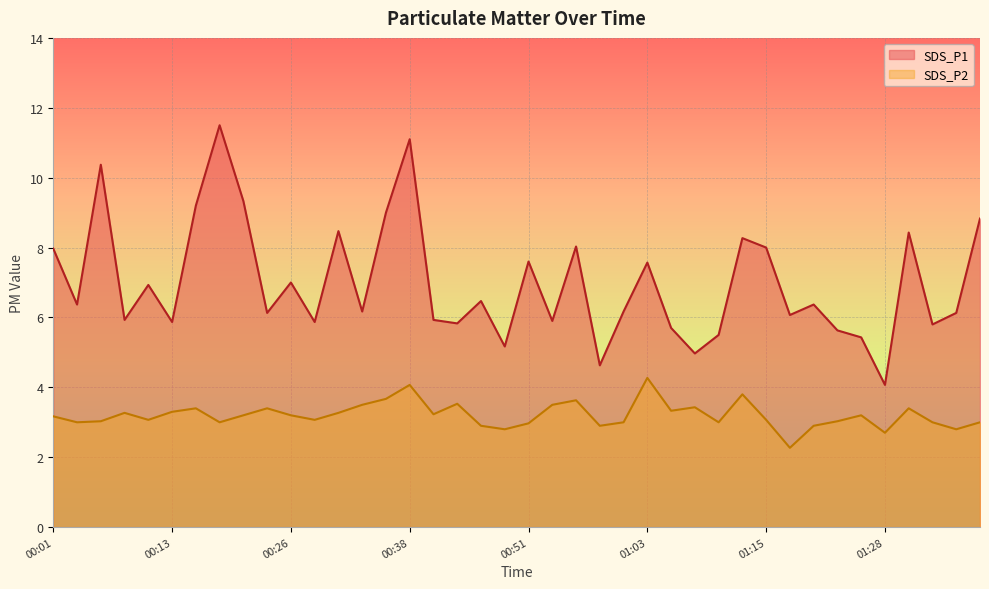

The SDS_P2 series shows 3.2 at 01:25. True or false?

True